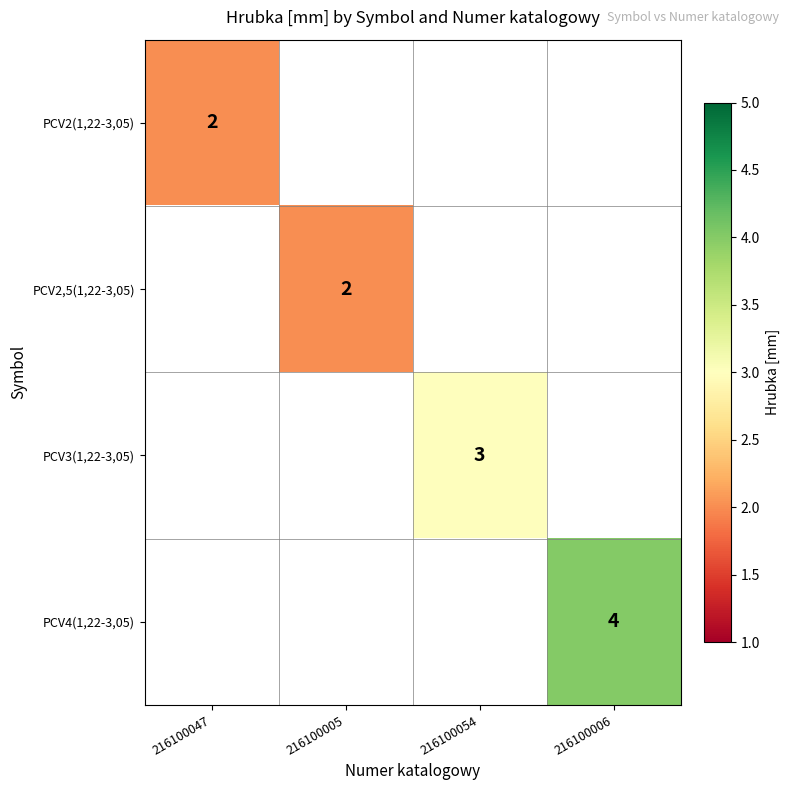

True or false: PCV3(1,22-3,05) has a value of 0.9 at 216100054.

False